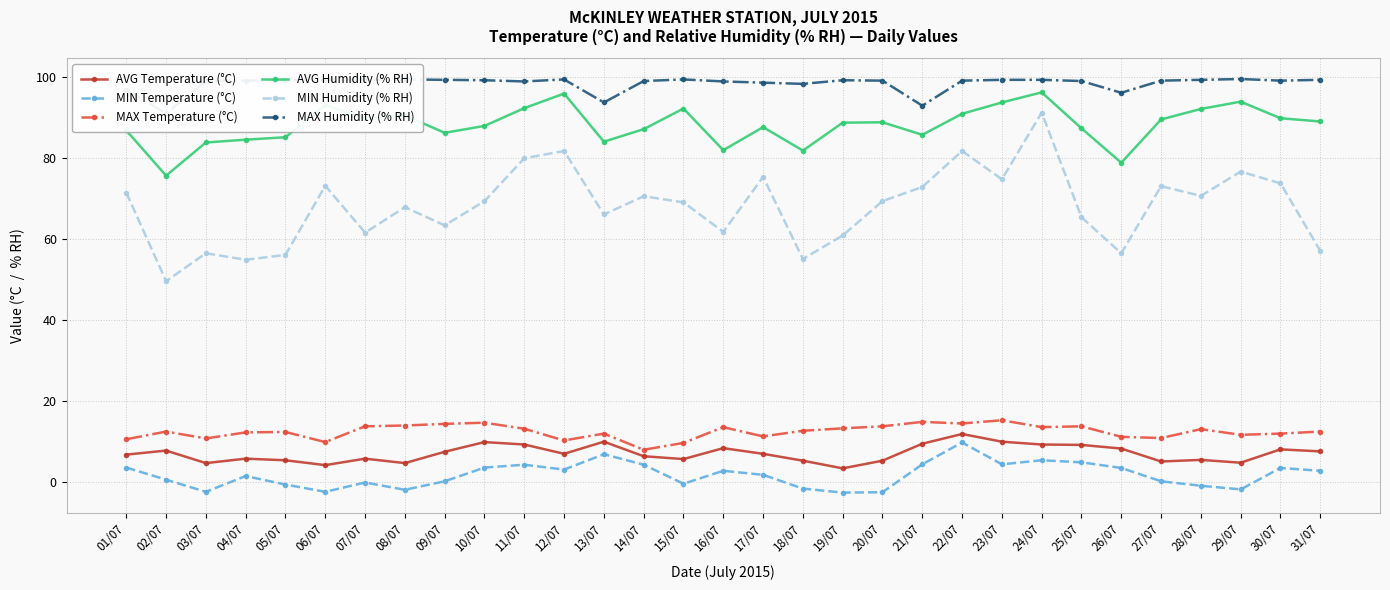

What is the minimum value for AVG Humidity (% RH)?

75.7